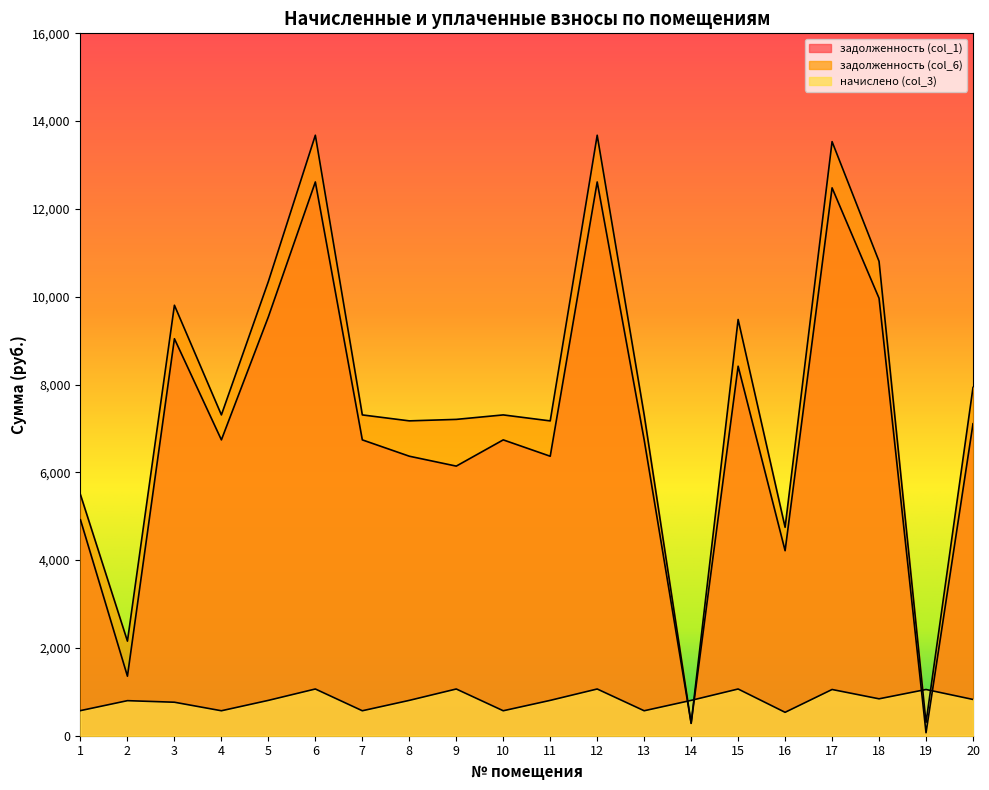

What is the sum of all задолженность (col_6) values?

153026.3